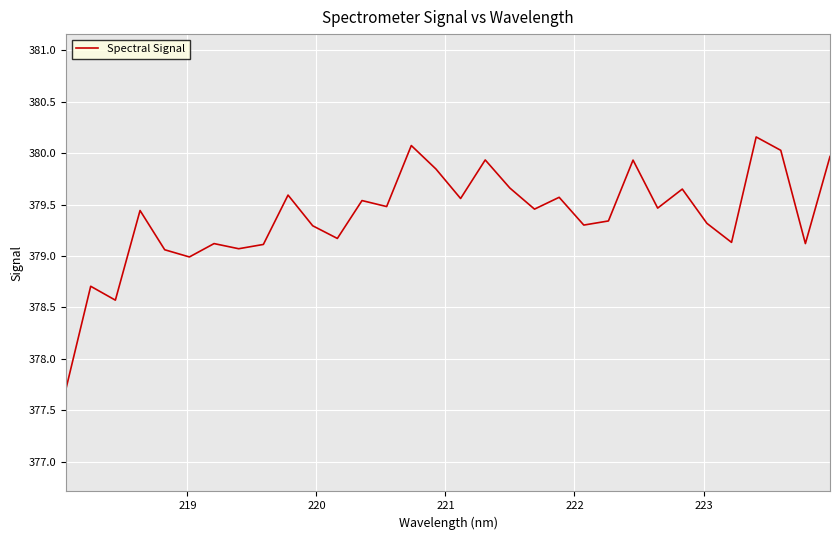

What is the difference between the maximum and minimum values?

2.4